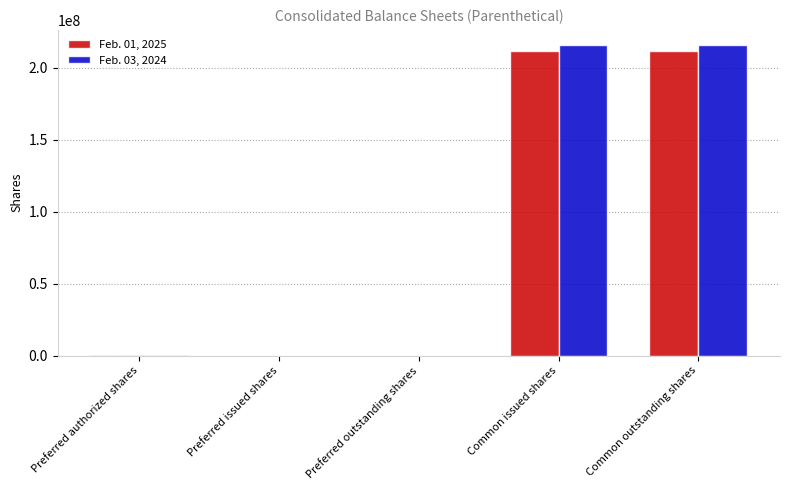

How many data points does each series have?

5